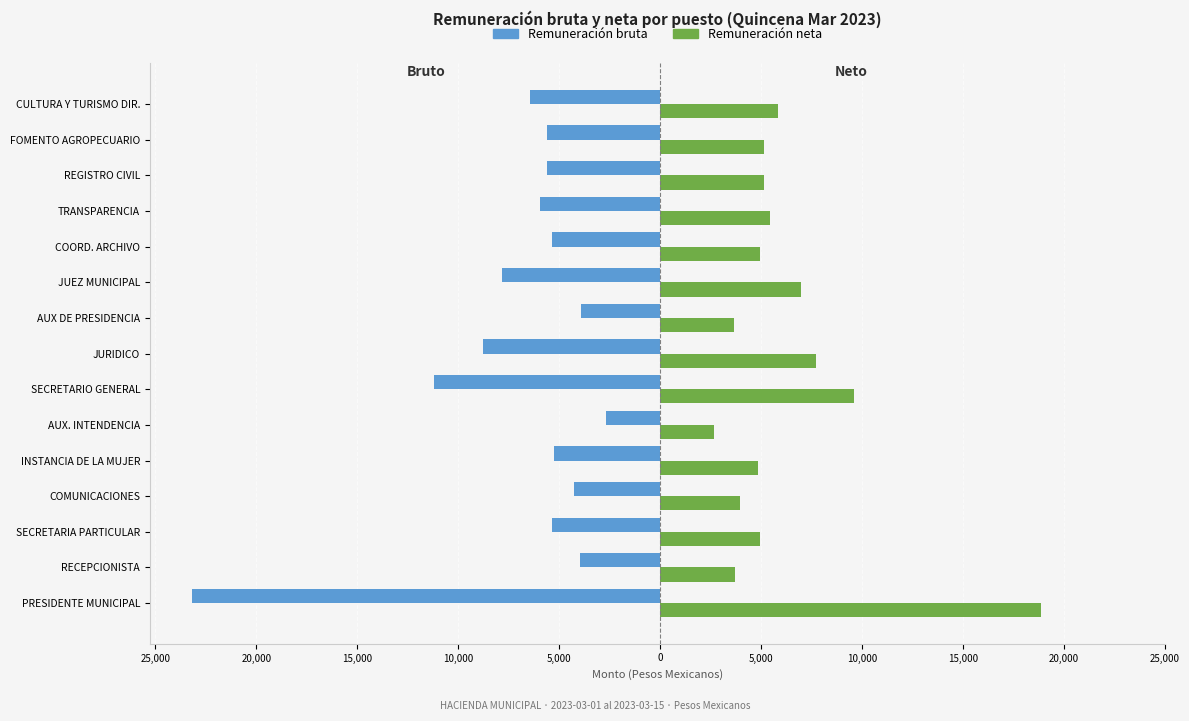

What is the value of the Remuneración bruta bar at the 6th from the left?

-2687.5